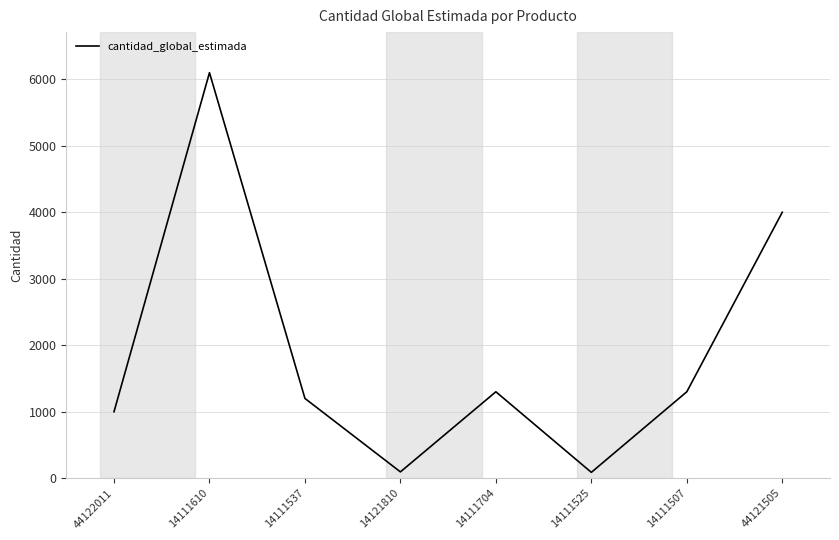

What is the change in value from 14111537 to 14111525?

-1112